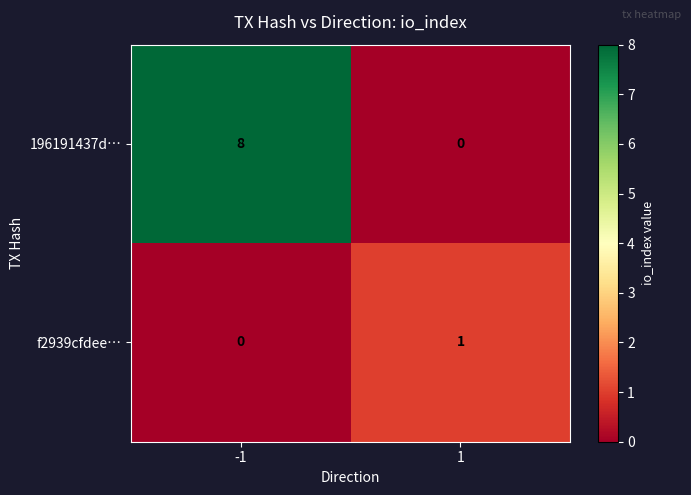

At which category is the sum across all series the highest?

-1